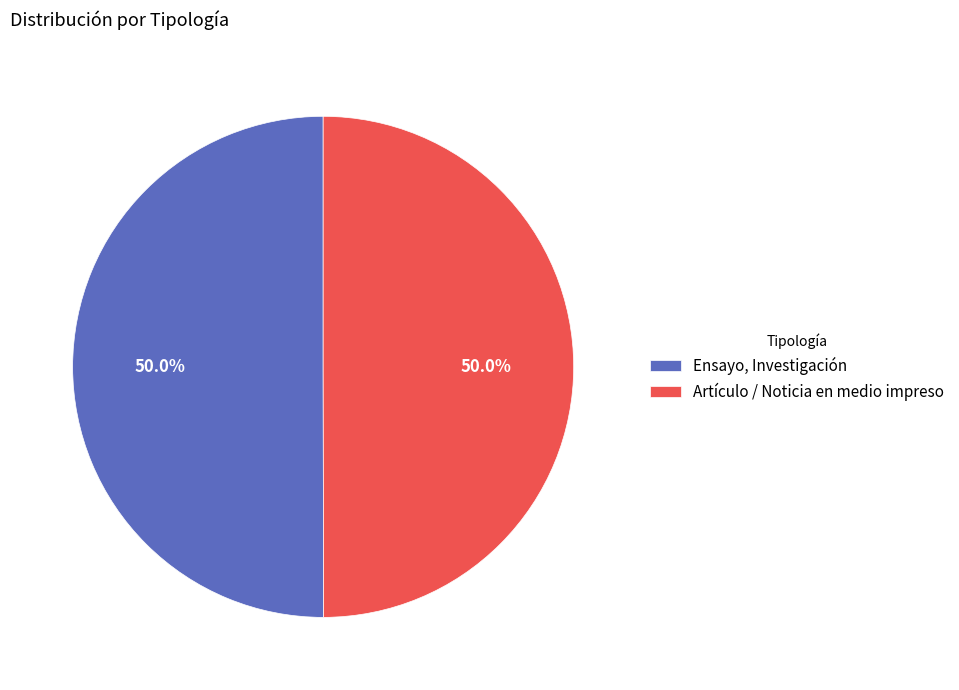

Approximately how many times larger is the value at Artículo / Noticia en medio impreso compared to Ensayo, Investigación?

1.0